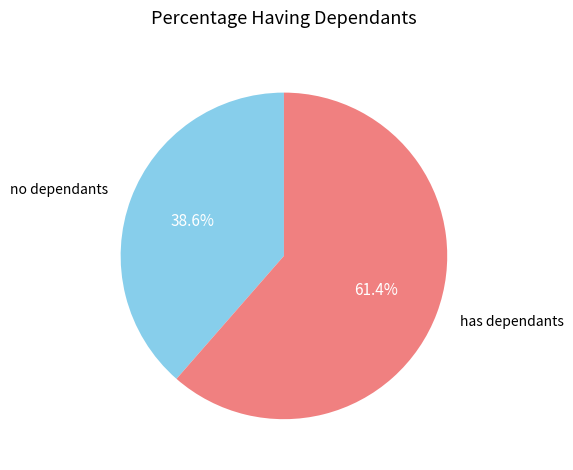

Which category has the smallest portion of the pie?

no dependants